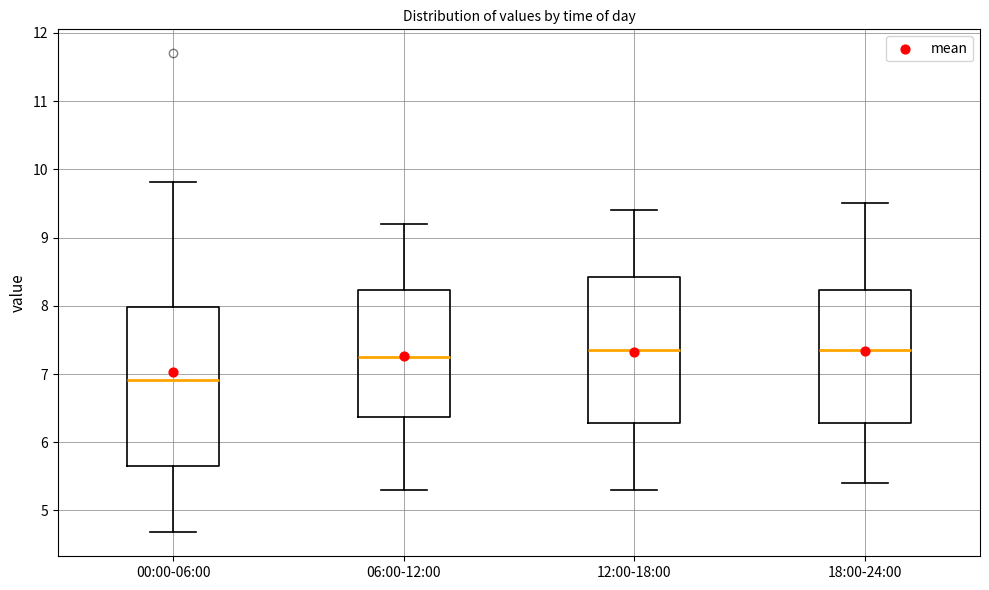

Comparing the boxes themselves (not the whiskers), which one is the tallest?

00:00-06:00